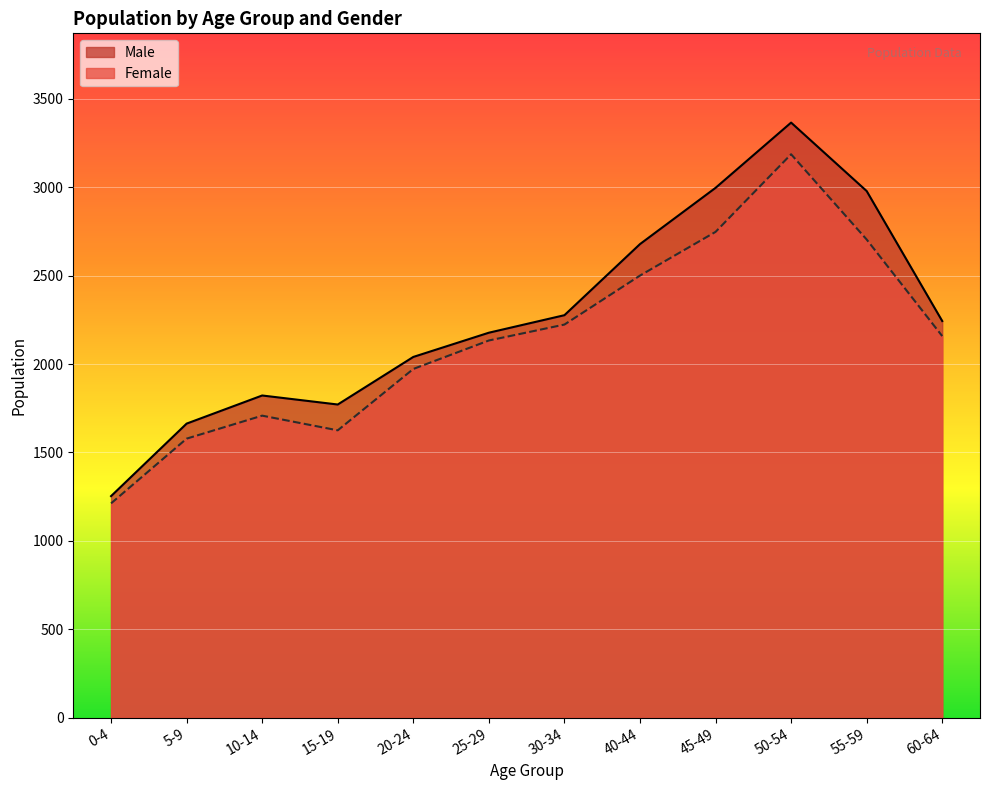

What is the average value of the Female series?

2146